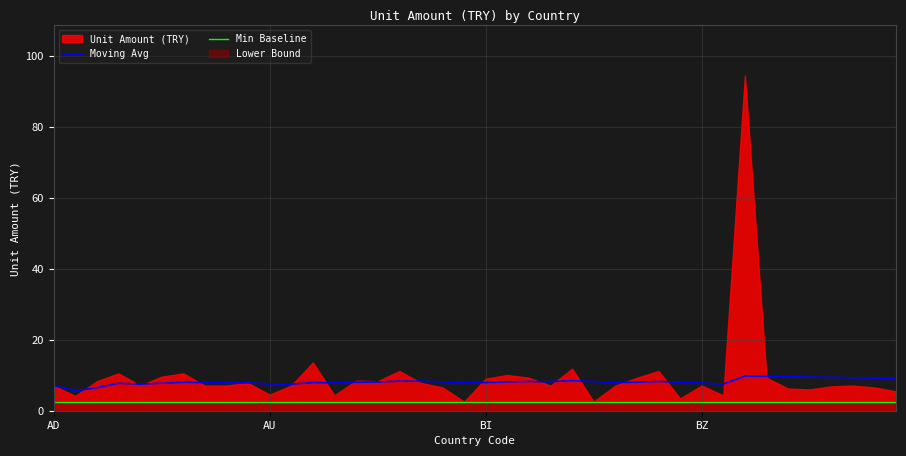

True or false: Min Baseline and Moving Avg intersect in this chart.

False